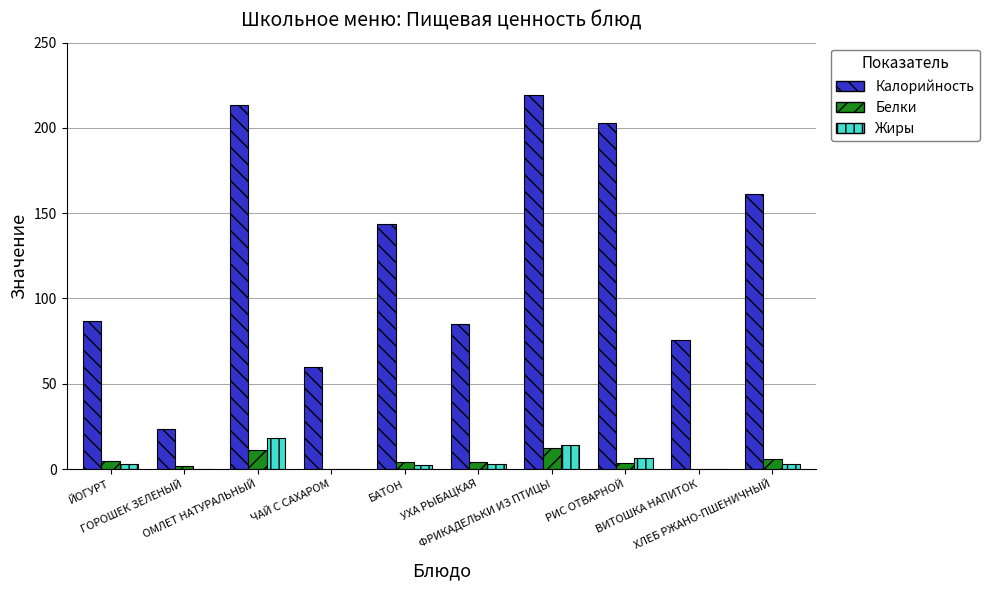

Which series has the widest spread of values?

Калорийность